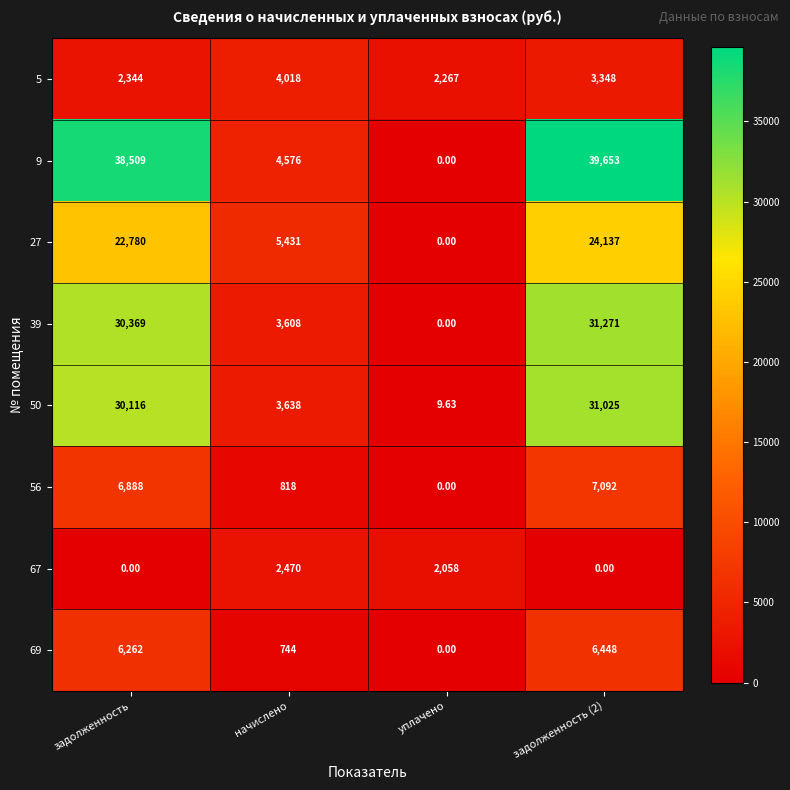

Which category has the lowest value in the 9 series?

уплачено